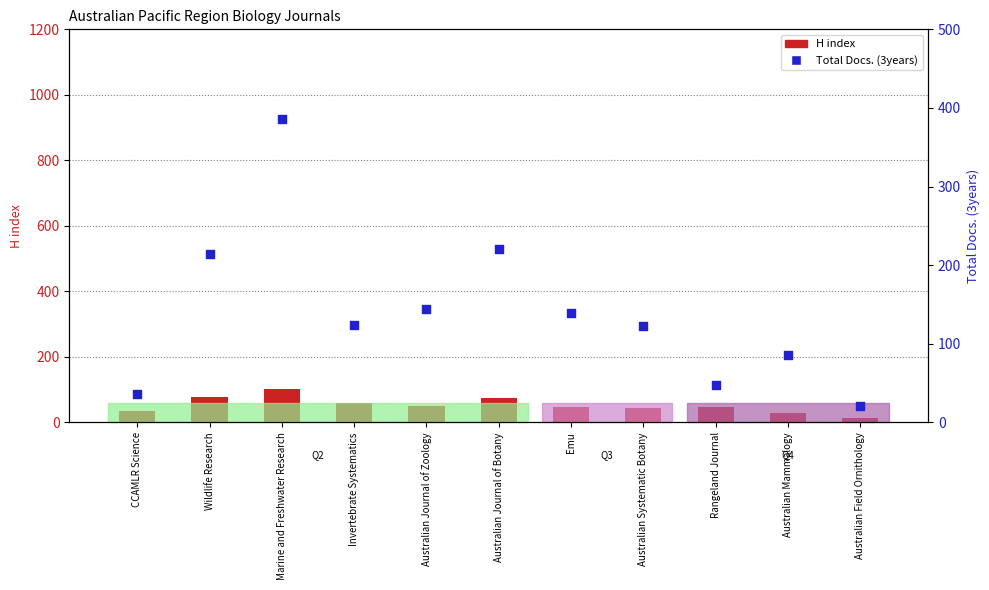

At which category is the sum across all series the highest?

Marine and Freshwater Research